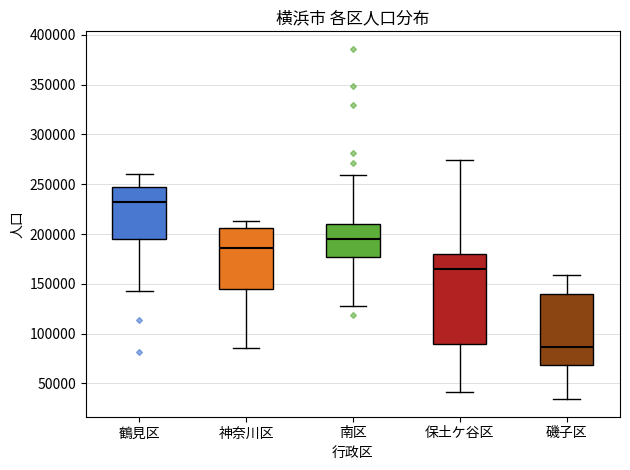

Which box's median line is the lowest?

磯子区